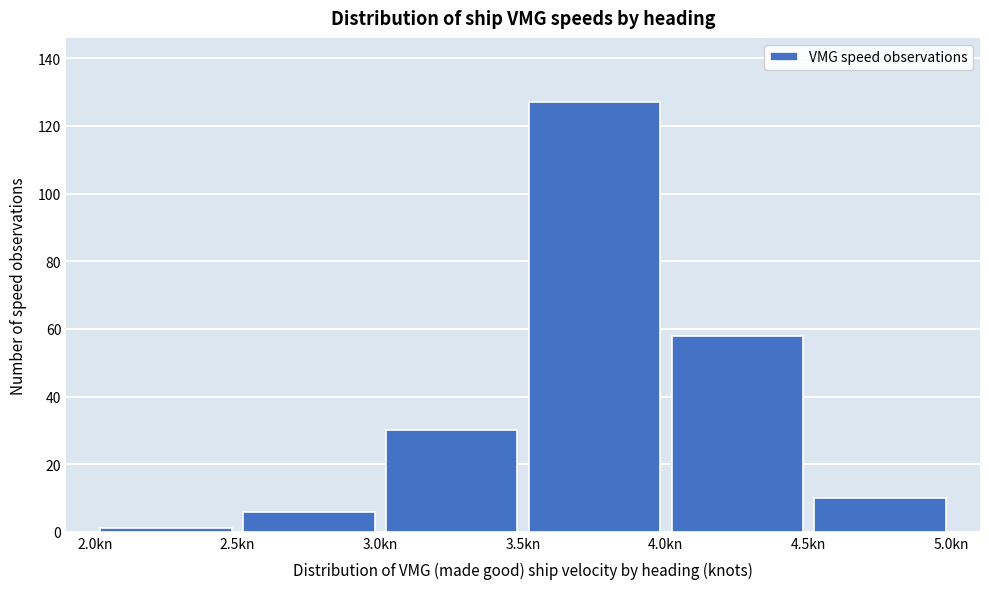

Which range on the x-axis has the tallest bar?

3.5 to 4.0